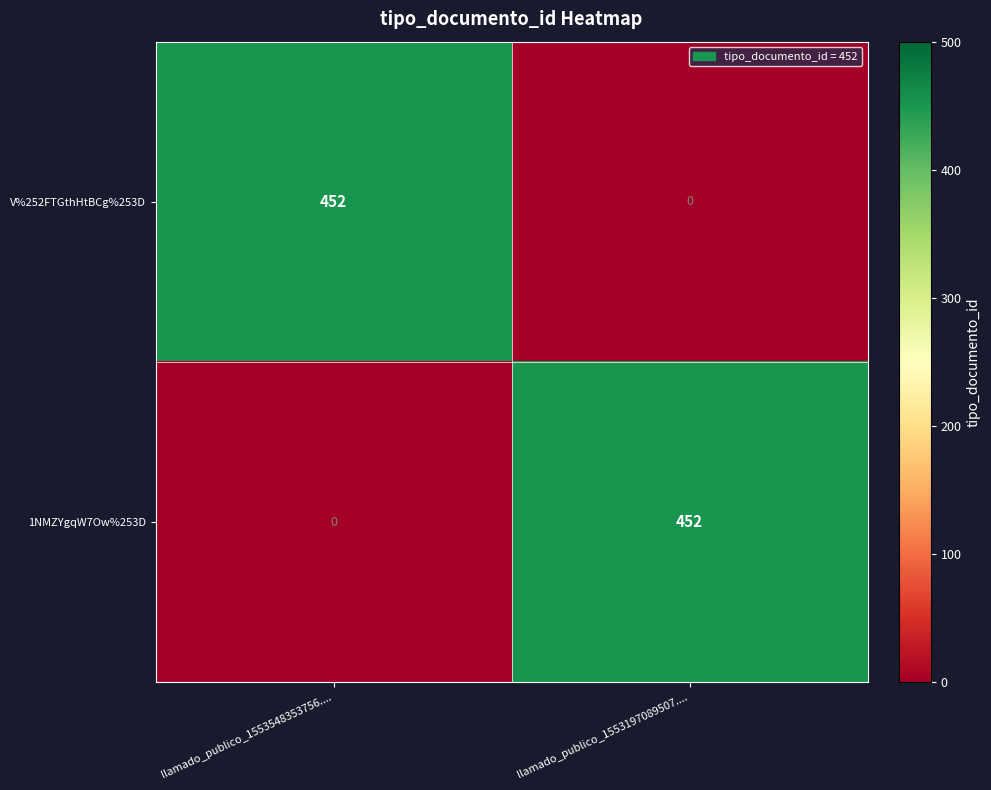

Is the value of 1NMZYgqW7Ow%253D at llamado_publico_1553548353756.... greater than the value of V%252FTGthHtBCg%253D at llamado_publico_1553548353756....?

No